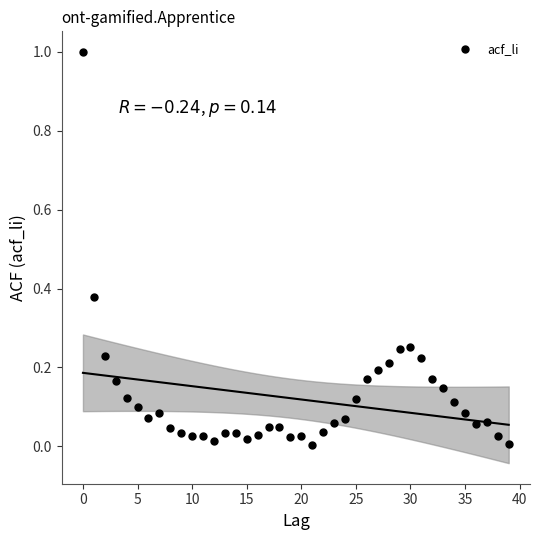

What is the range of Y values (max minus min)?

1.0